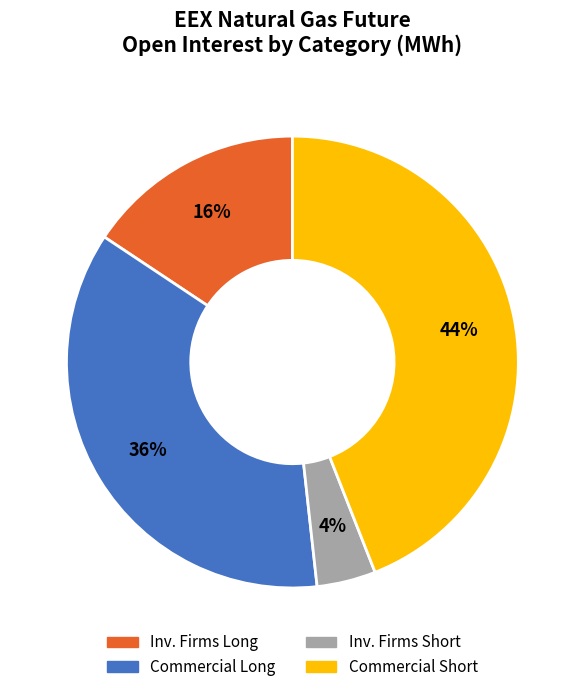

The Commercial Short slice represents 56% of the pie. True or false?

False